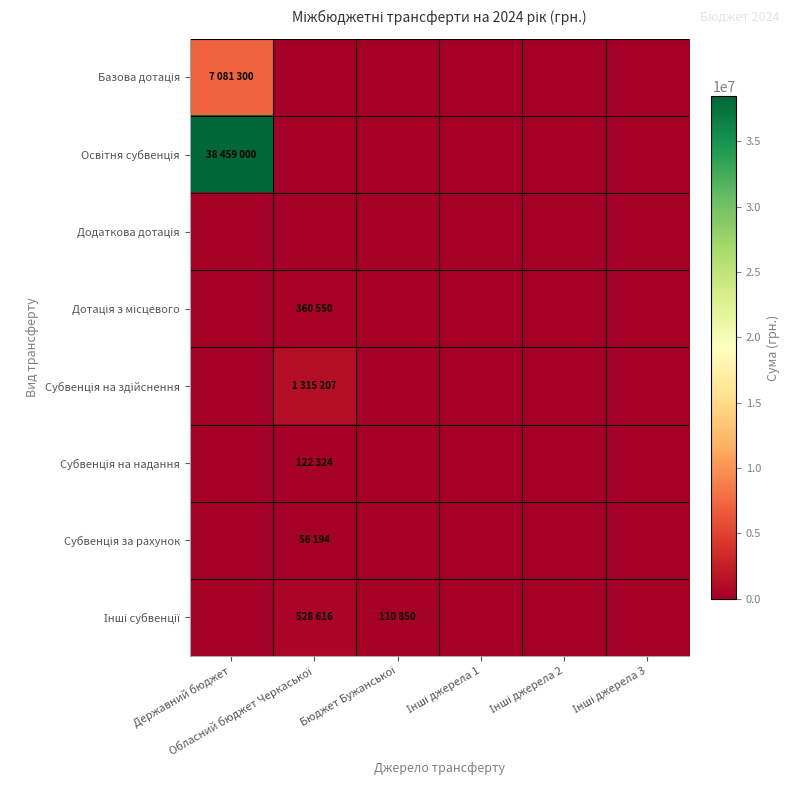

At which category does the chart reach its peak across all series?

Державний бюджет